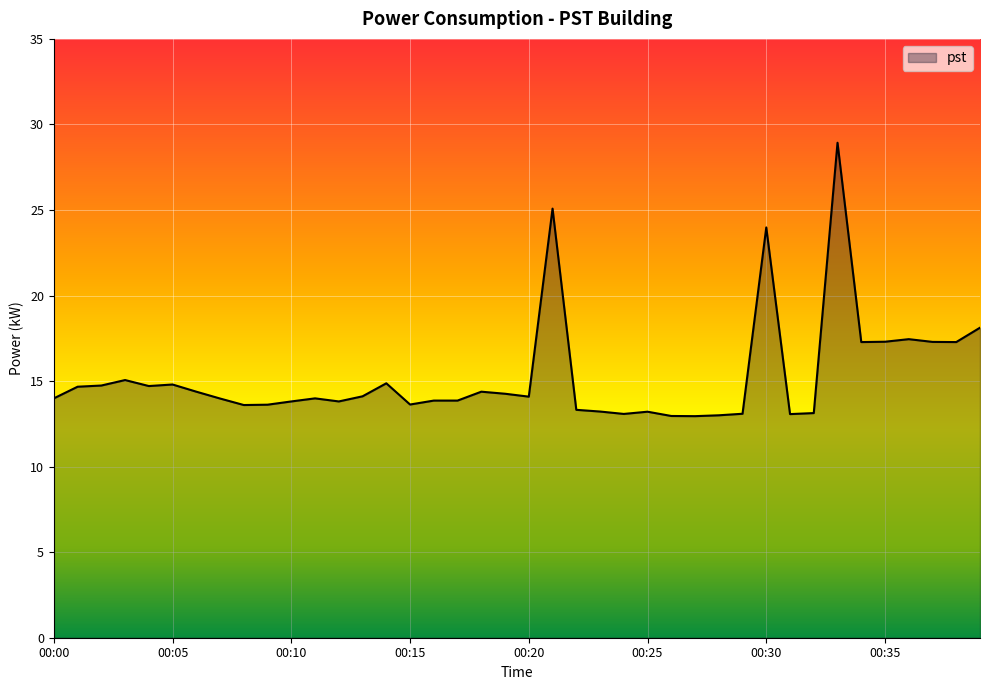

What is the greatest value displayed?

28.9